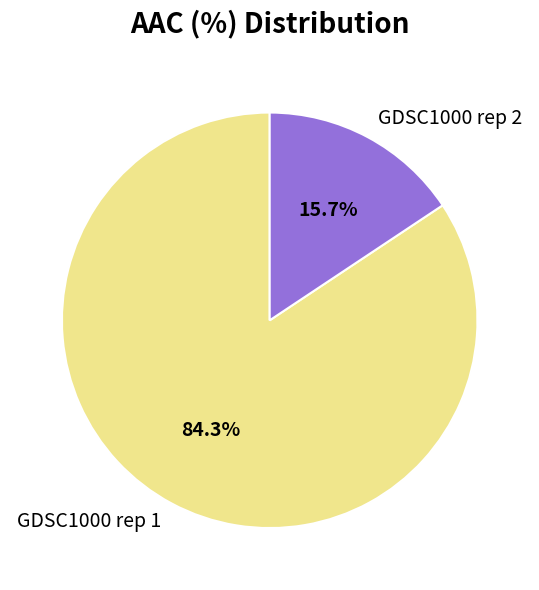

To the nearest percent, what is the difference between the largest and smallest slice percentages?

69%